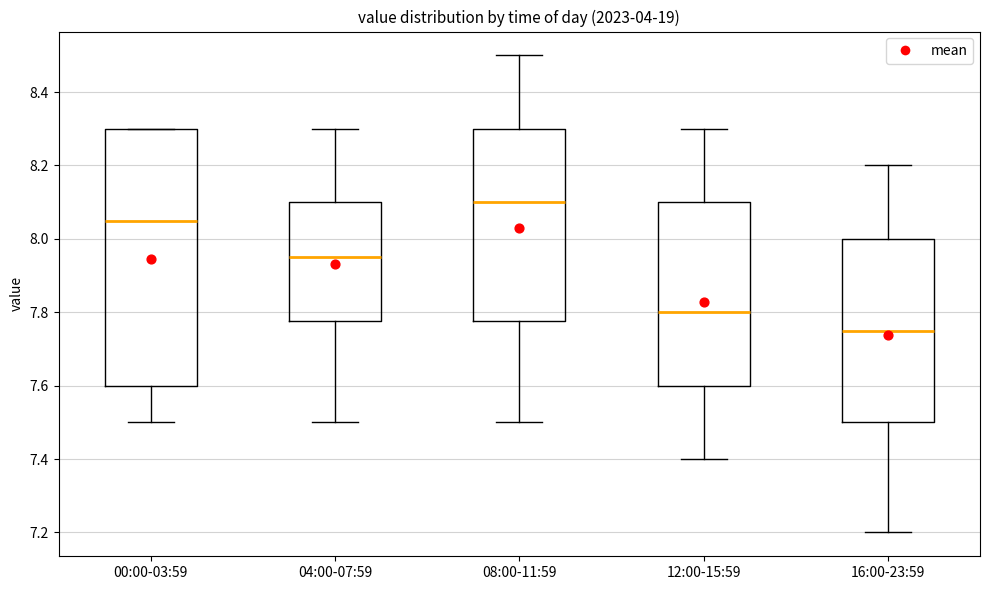

Reading left to right, read every box against the y-axis: the position of its median line, the range the box covers, and the ends of its whiskers. The values are not printed on the chart, so give them approximately, as read against the axis.

00:00-03:59: median 8.06, box 7.60 to 8.30, whiskers 7.50 to 8.30
04:00-07:59: median 7.96, box 7.78 to 8.10, whiskers 7.50 to 8.30
08:00-11:59: median 8.10, box 7.78 to 8.30, whiskers 7.50 to 8.50
12:00-15:59: median 7.80, box 7.60 to 8.10, whiskers 7.40 to 8.30
16:00-23:59: median 7.76, box 7.50 to 8.00, whiskers 7.20 to 8.20